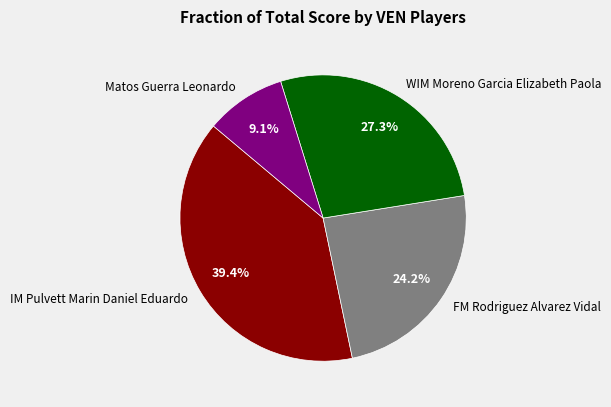

Count the number of slices in the pie.

4